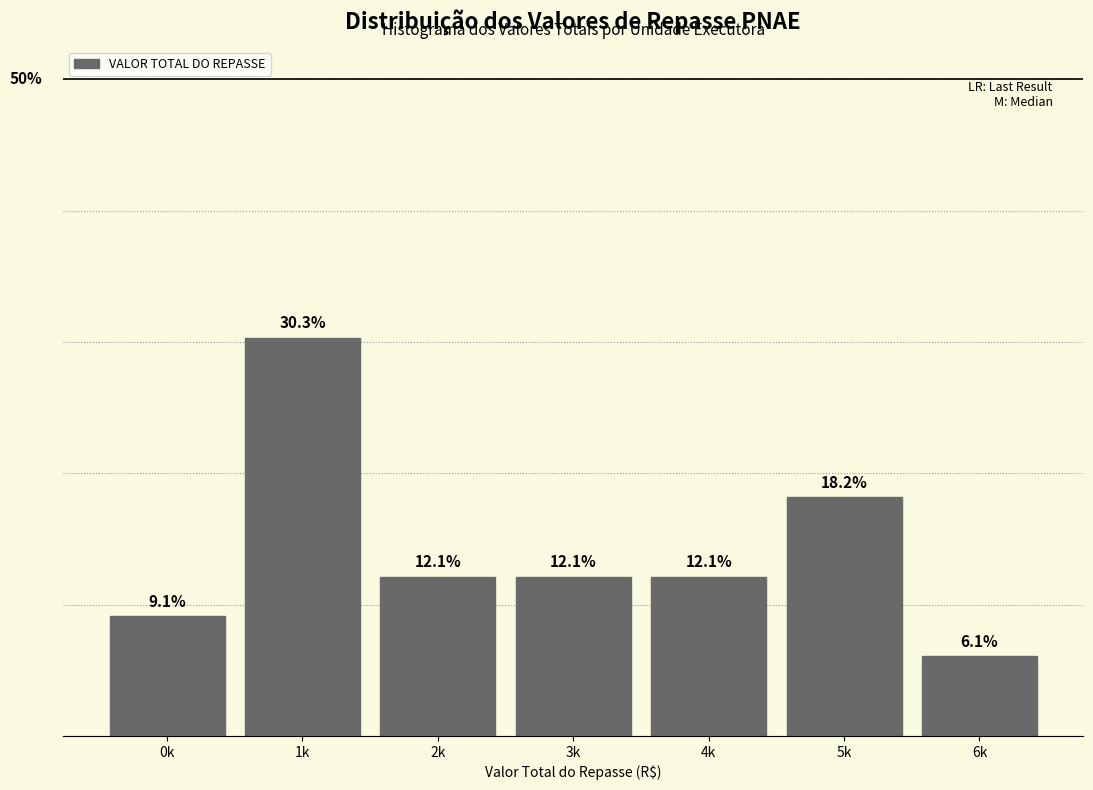

What is the label of the 6th bar from the right?

1k